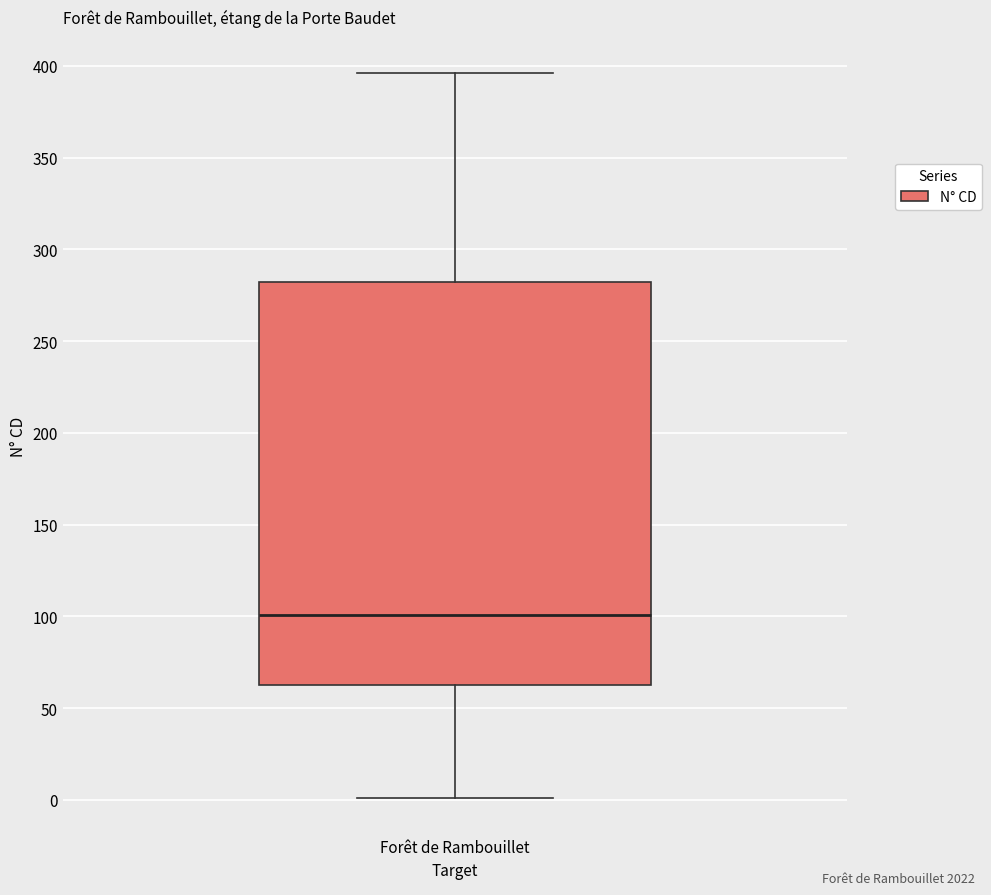

Transcribe this box plot: give where the median line is, the range the box spans, and where the two whiskers end, as read against the y-axis. The values are not printed on the chart, so give them approximately, as read against the axis.

median 100, box 60 to 280, whiskers 0 to 395